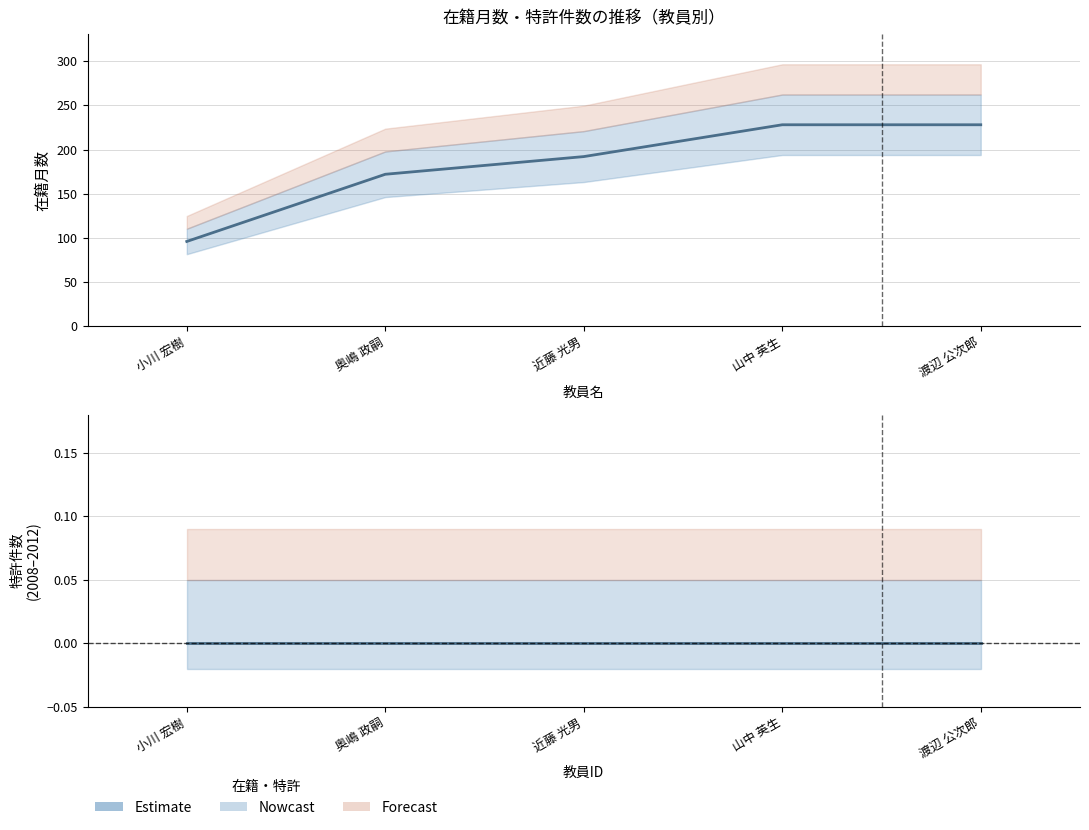

Is the value of 特許件数 at 山中 英生 greater than the value of 在籍月数 at 近藤 光男?

No